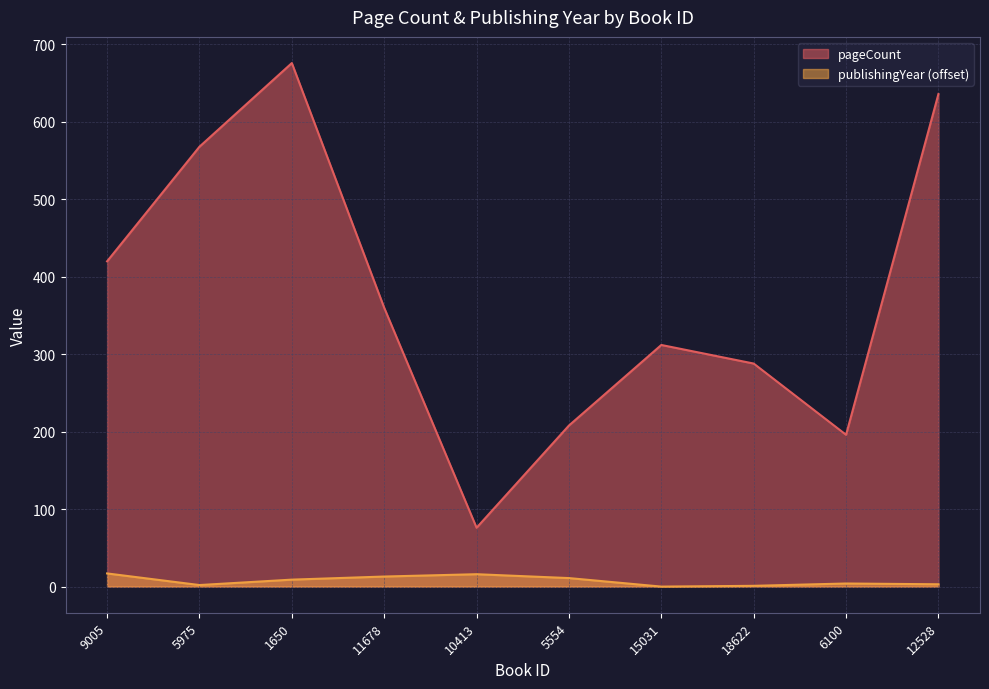

Rank the series by their average value, from highest to lowest.

pageCount, publishingYear (offset)